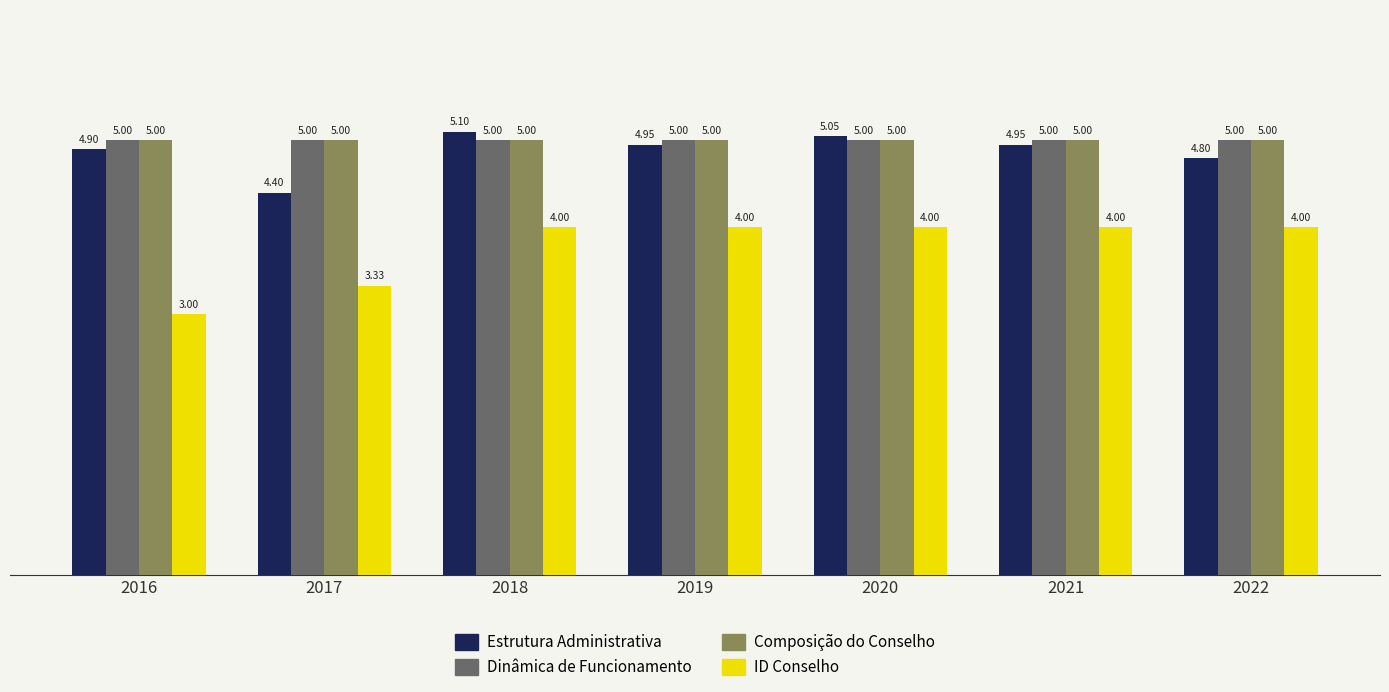

What is the total value across all series at 2016?

17.9